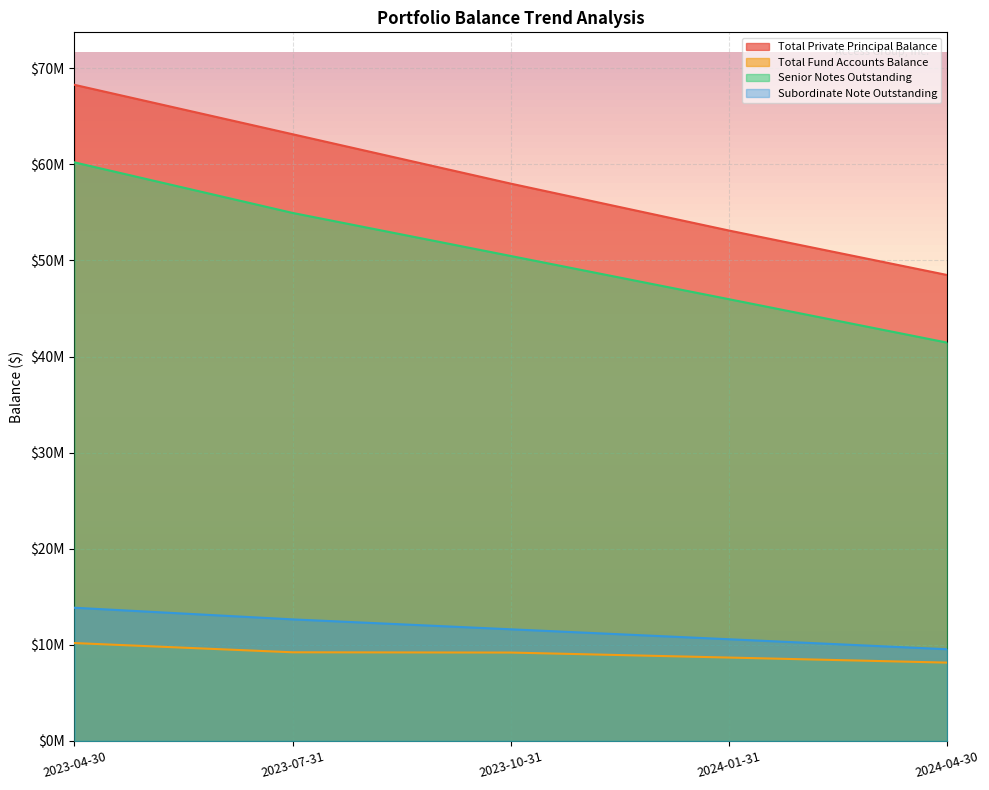

True or false: Total Fund Accounts Balance and Senior Notes Outstanding intersect in this chart.

False